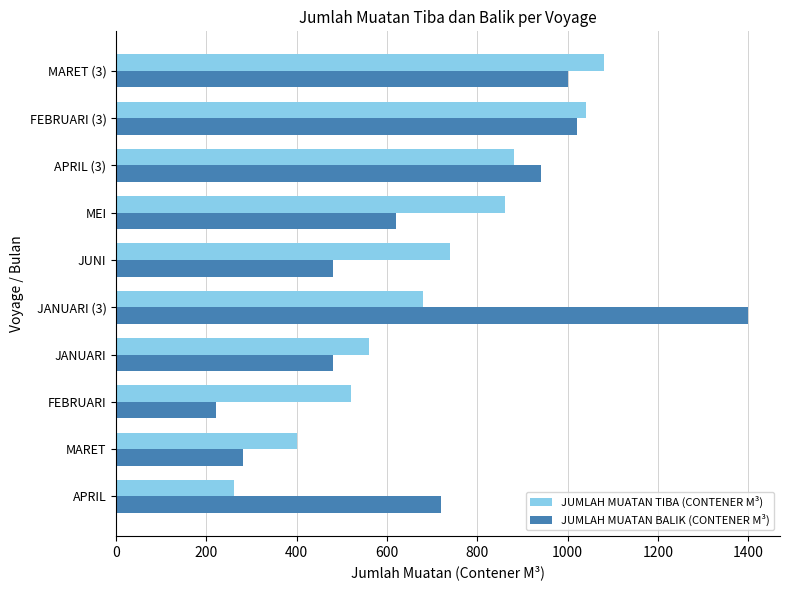

What is the approximate value of JUMLAH MUATAN BALIK (CONTENER M³) at MARET (3), to the nearest 10?

1000